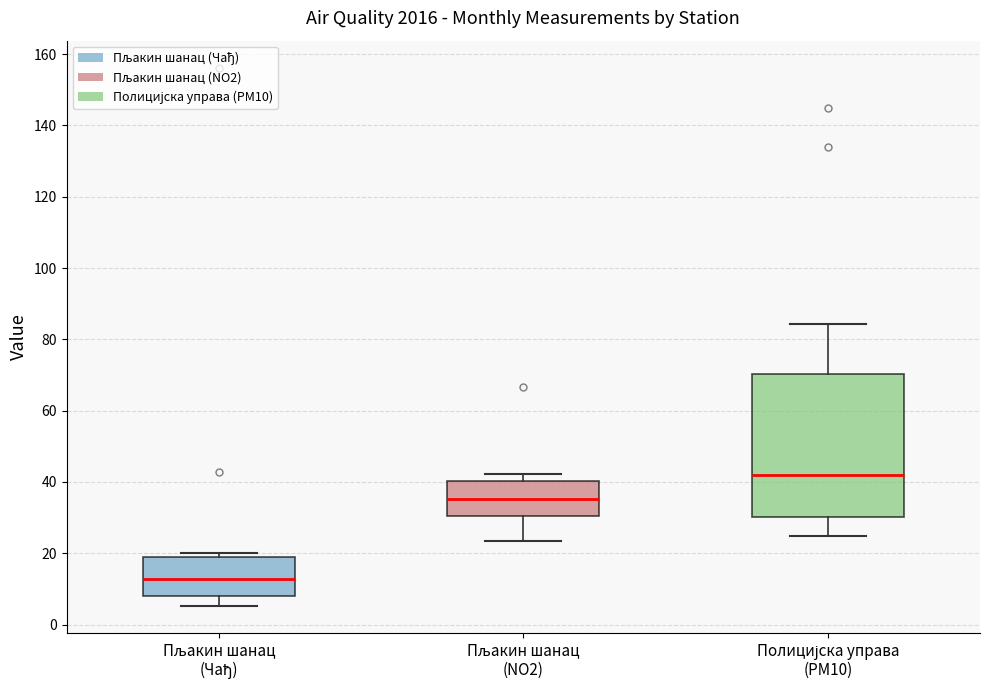

Comparing the boxes themselves (not the whiskers), which one is the tallest?

Полицијска управа (PM10)